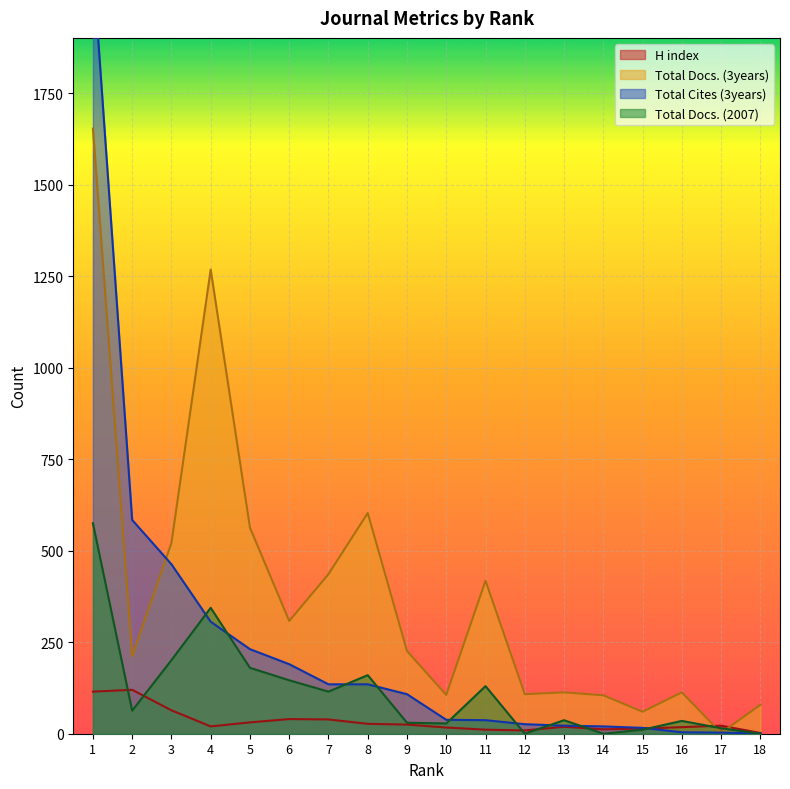

Where do Total Docs. (3years) and Total Cites (3years) first cross each other?

2 and 3